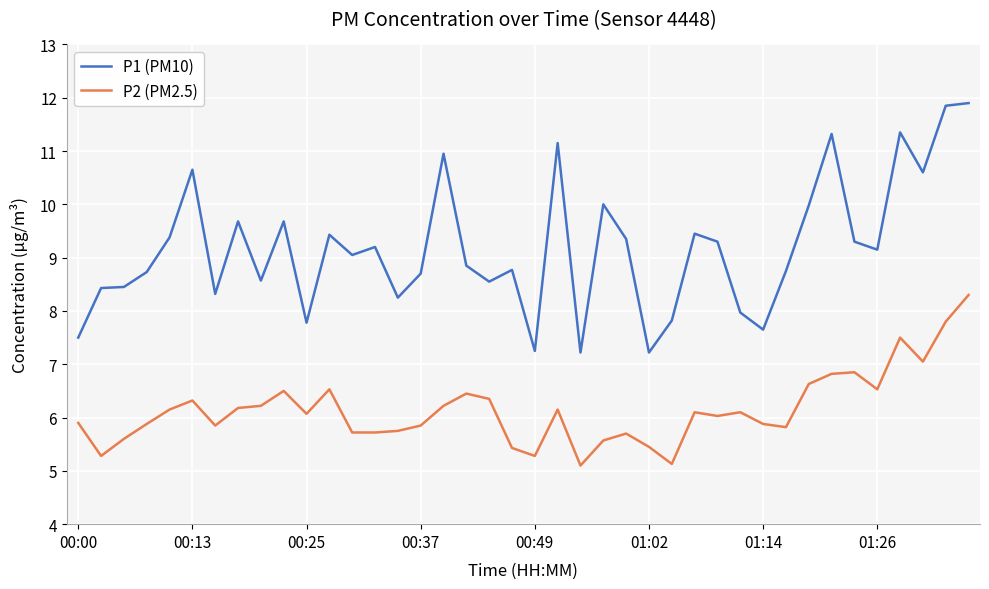

What is the difference between the maximum and minimum values in the P1 (PM10) series?

4.7